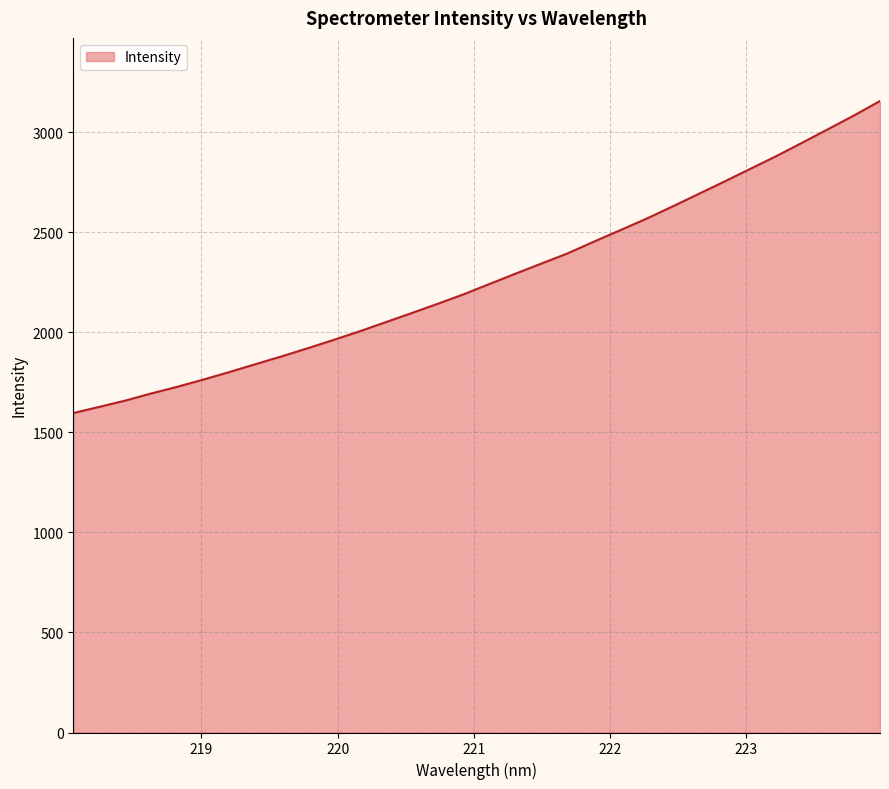

What is the minimum value shown in the chart?

1596.7